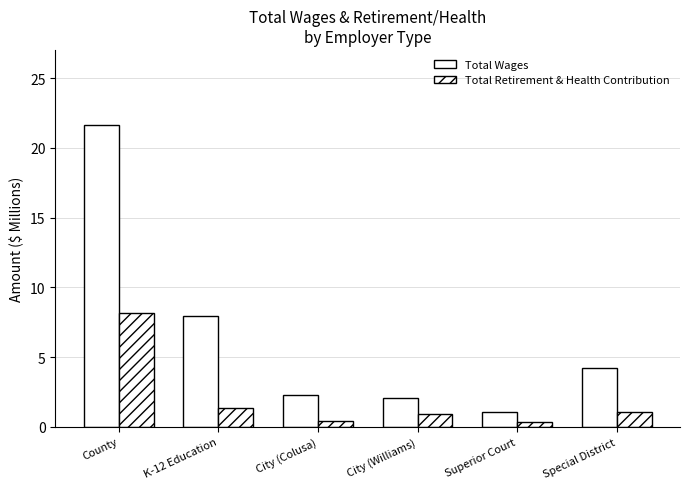

What is the lowest value of the Total Wages series?

1.1